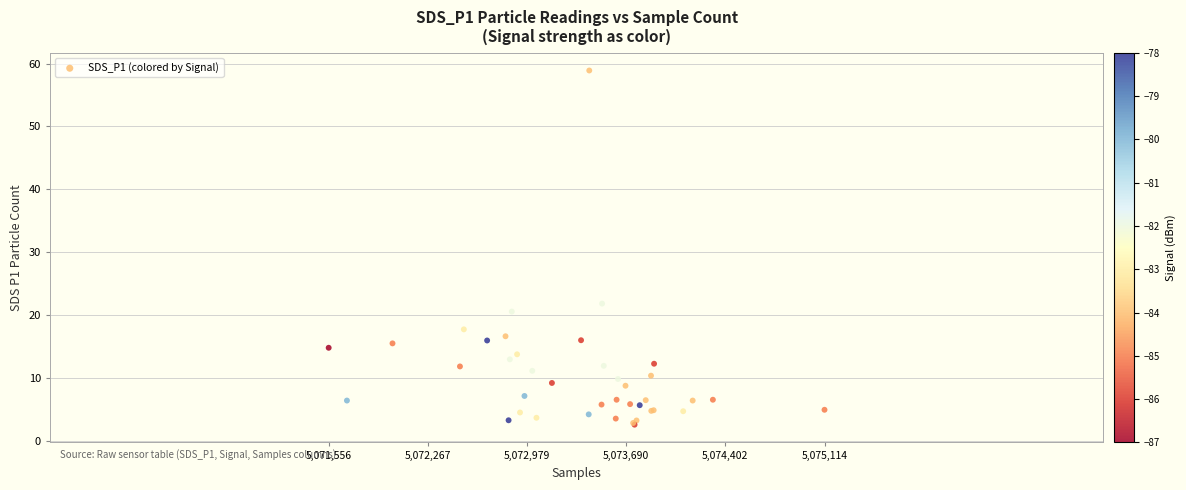

What Y value in the scatter plot is closest to 30?

21.8